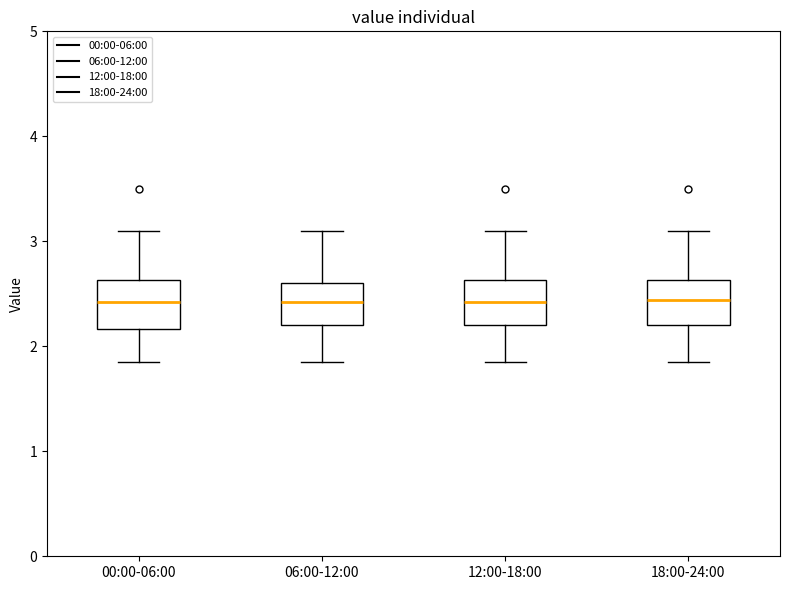

Where does the lower whisker of the box for 18:00-24:00 end on the y-axis? The values are not printed on the chart, so give them approximately, as read against the axis.

1.9